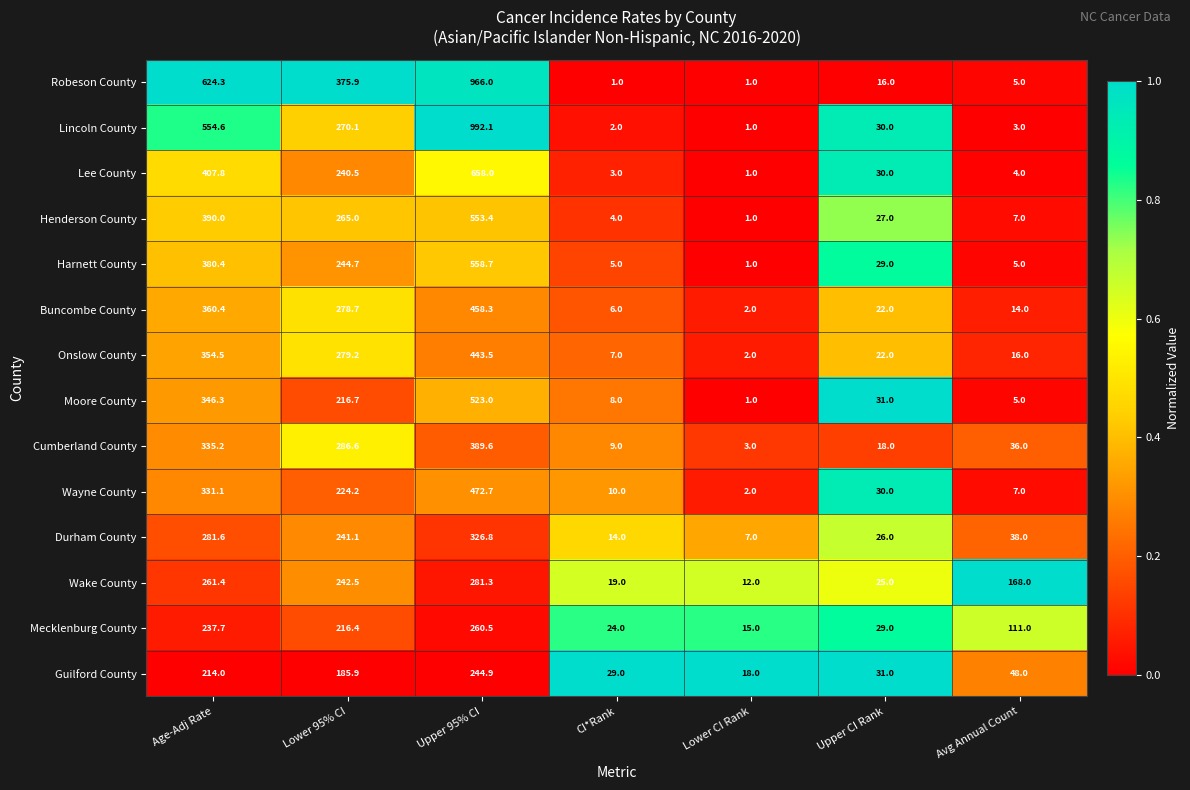

Read the Onslow County value at Age-Adj Rate.

354.5